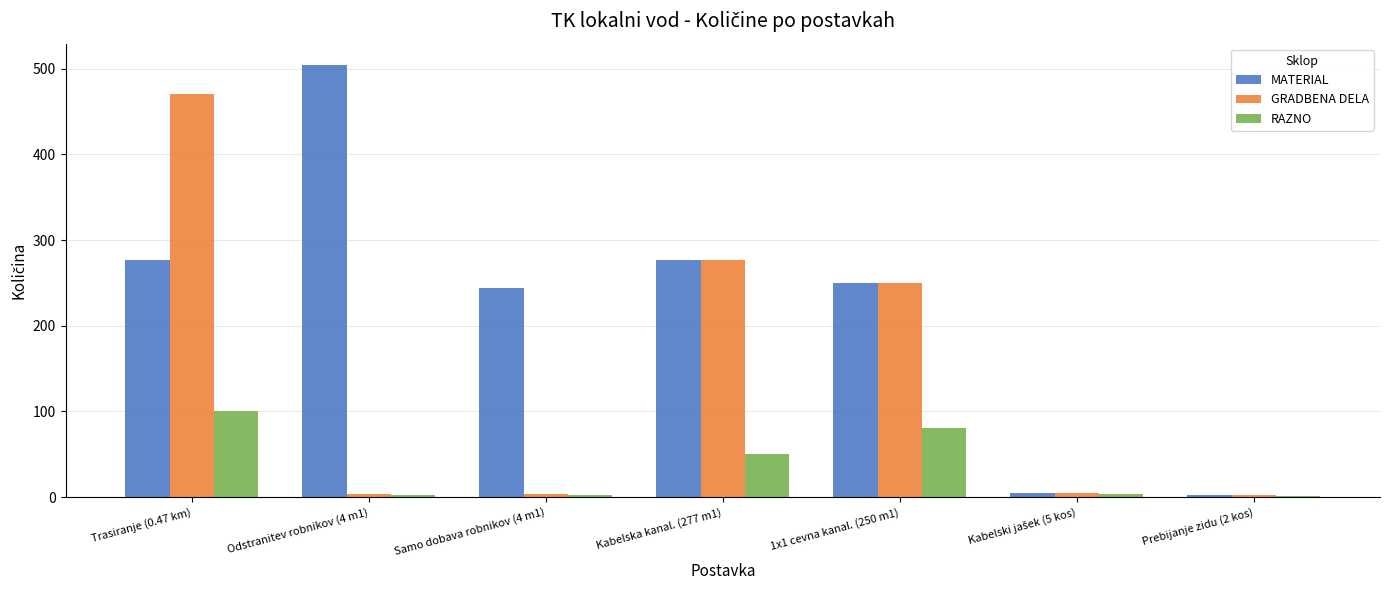

Between Odstranitev robnikov (4 m1) and Prebijanje zidu (2 kos), which series saw the biggest shift?

MATERIAL